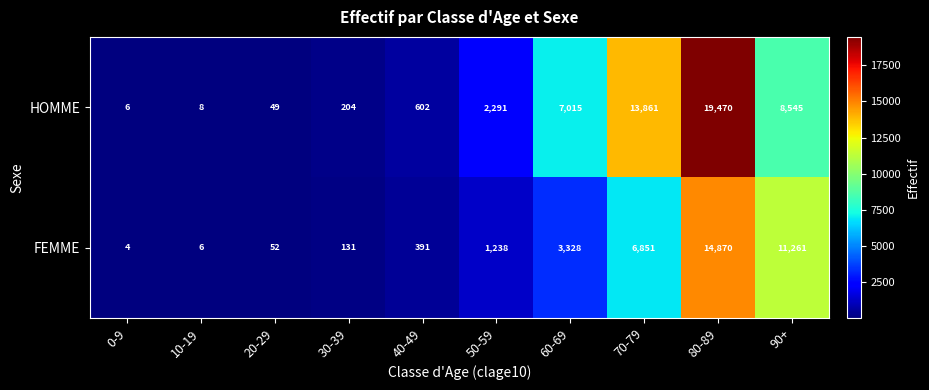

Which label corresponds to the smallest value in the chart?

0-9